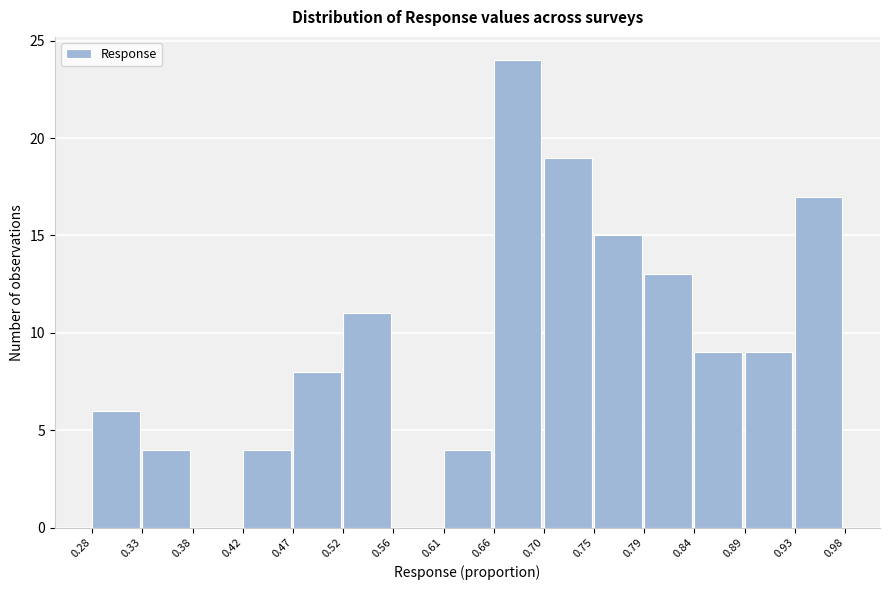

Which range on the x-axis has the tallest bar?

0.66 to 0.70